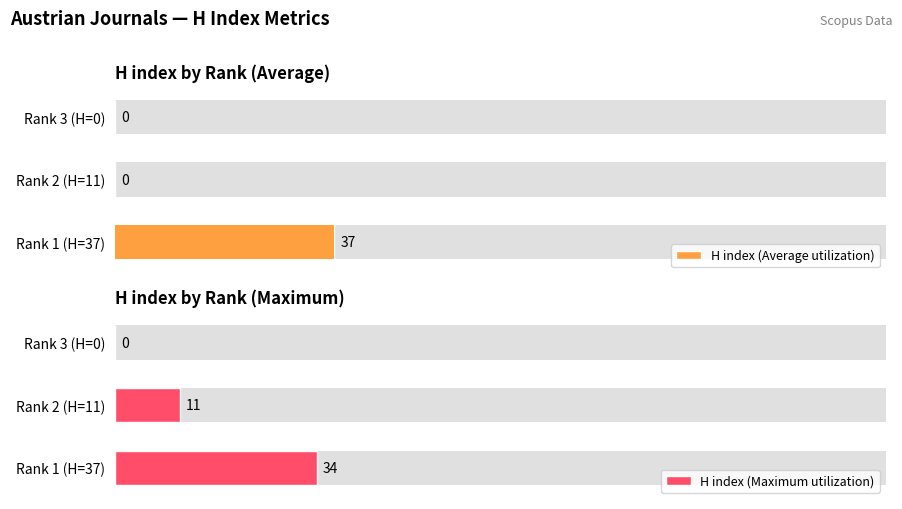

Is the value of H index (Average utilization) at Rank 1 (H=37) greater than the value of H index (Maximum utilization) at Rank 2 (H=11)?

Yes